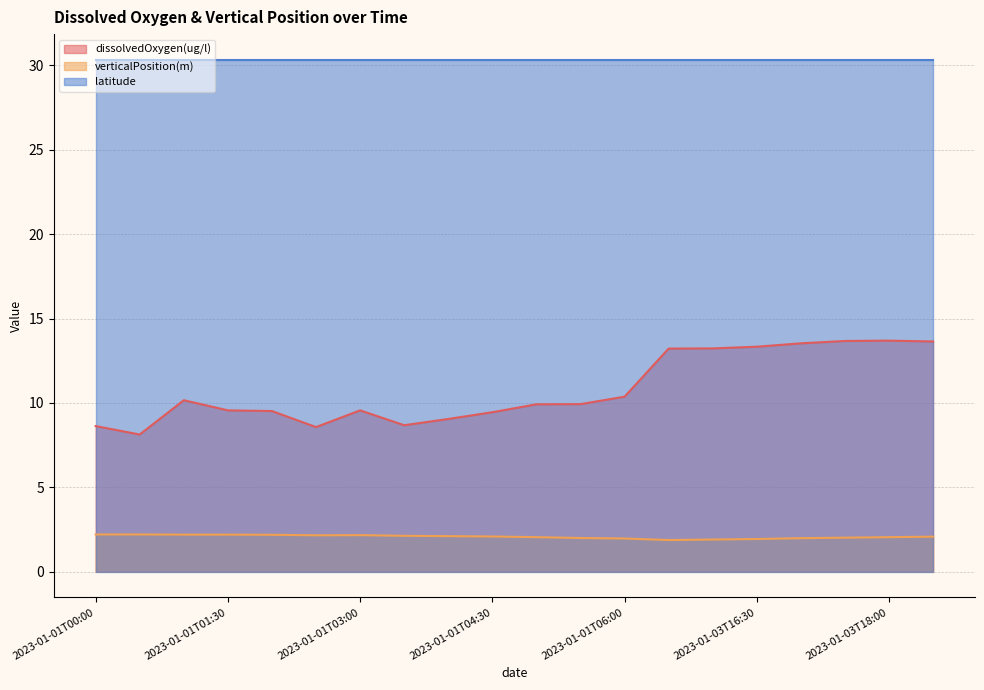

At how many categories does at least one series exceed 10?

20